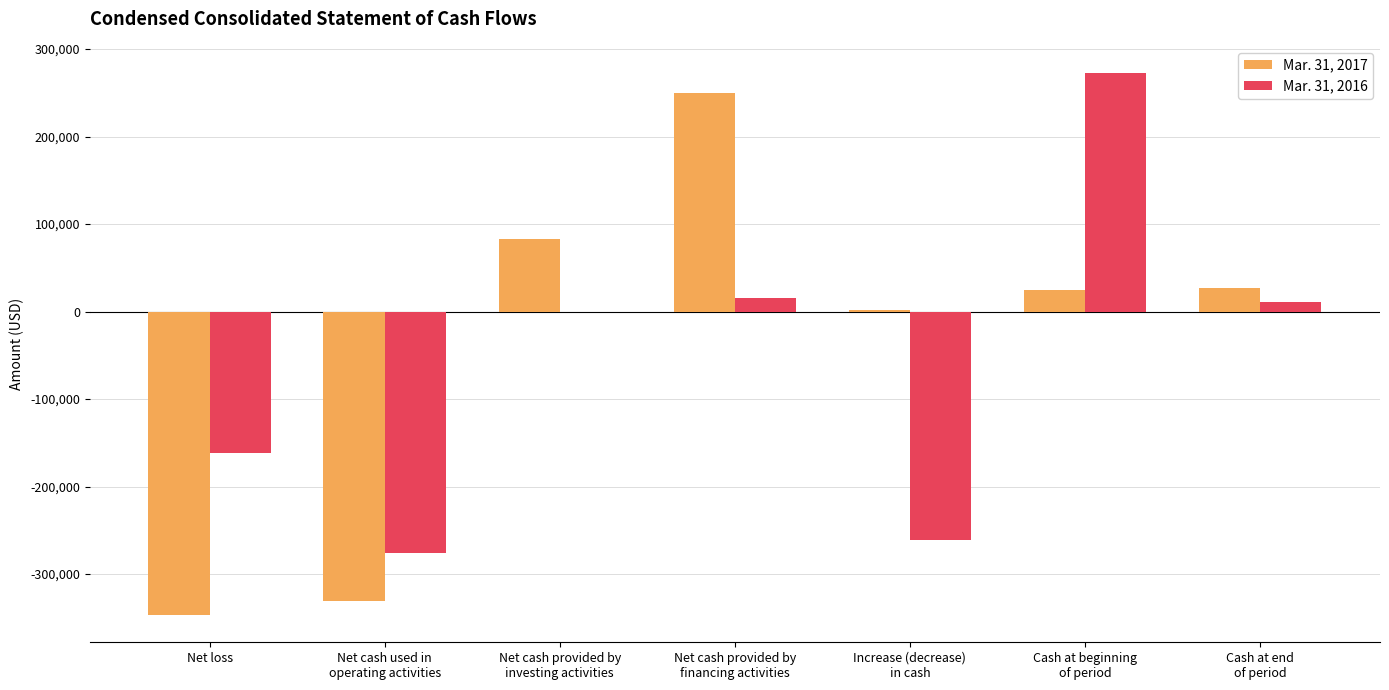

What is the greatest value displayed?

272666